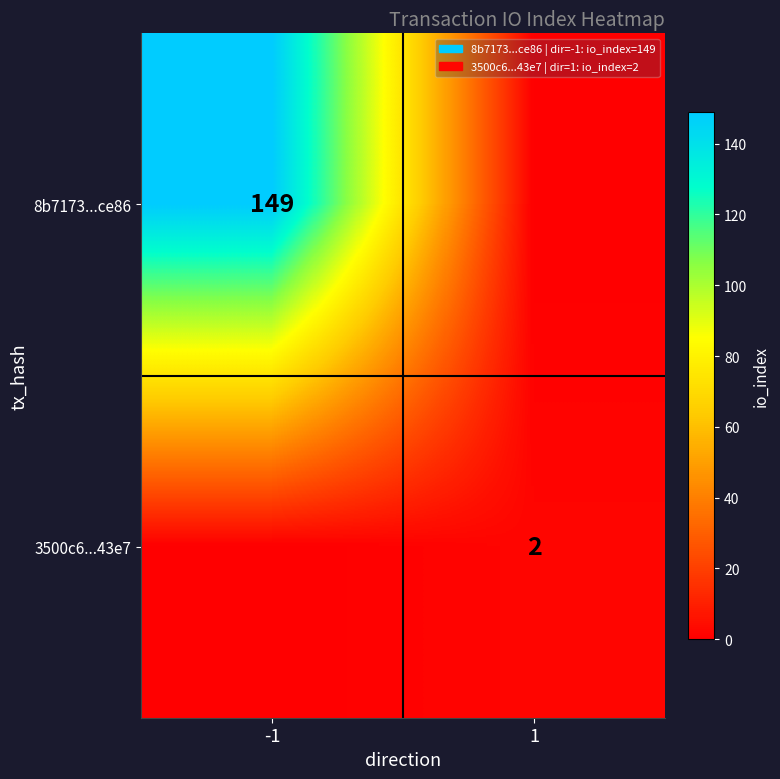

The 8b7173...ce86 series shows 149 at -1. True or false?

True